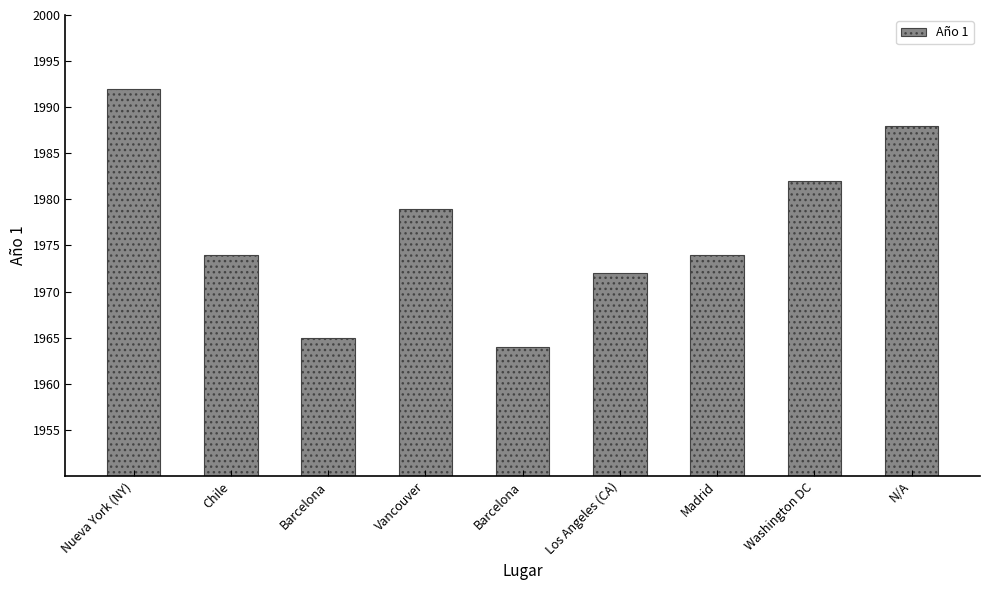

What is the ratio of the value at Vancouver to the value at Los Angeles (CA)?

1.0